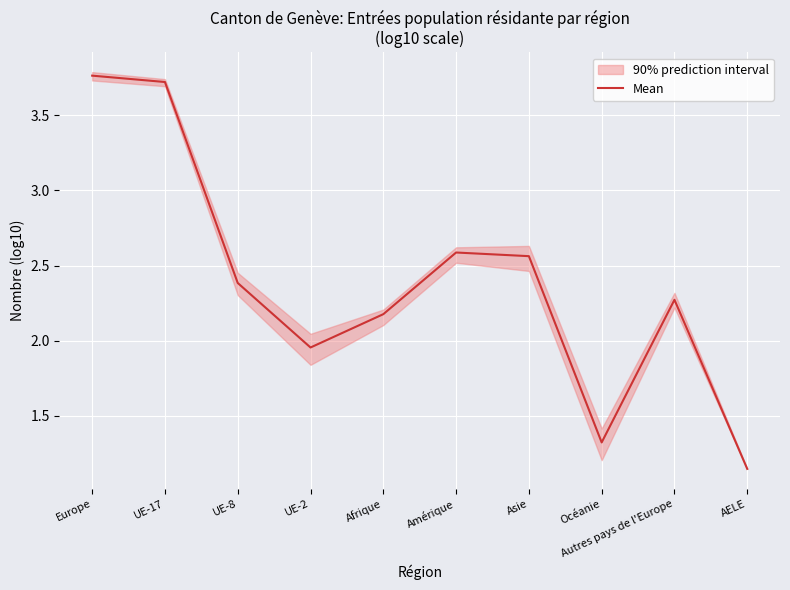

How many data points are less than 2?

3